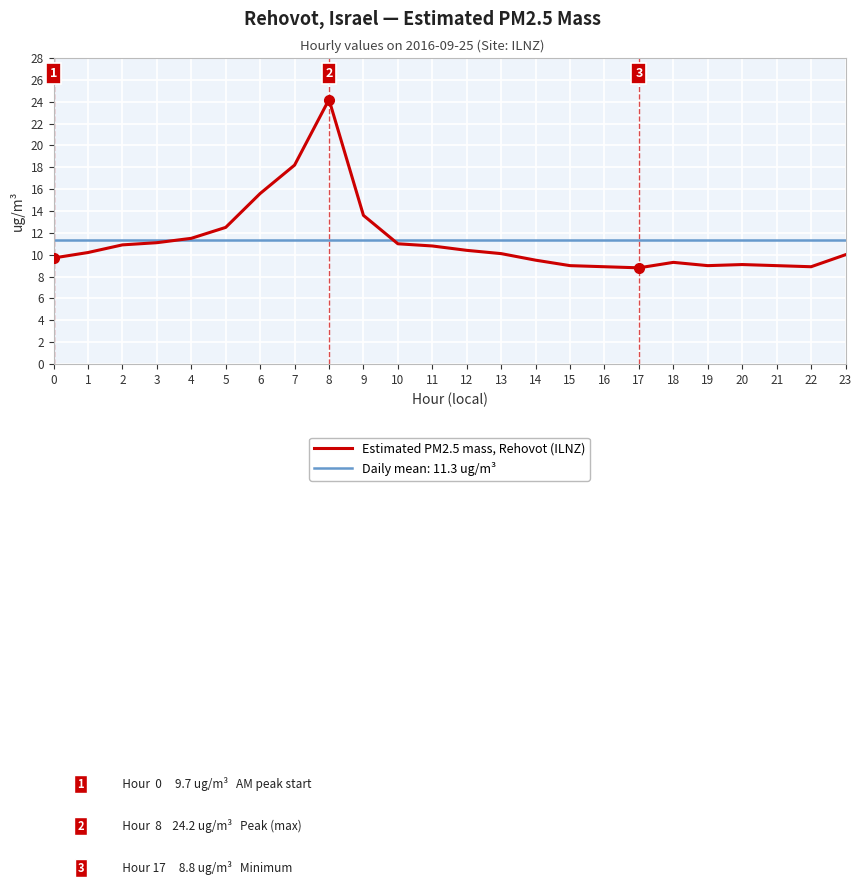

The value of Estimated PM2.5 mass, Rehovot (ILNZ) at 20 is 9.1. True or false?

True